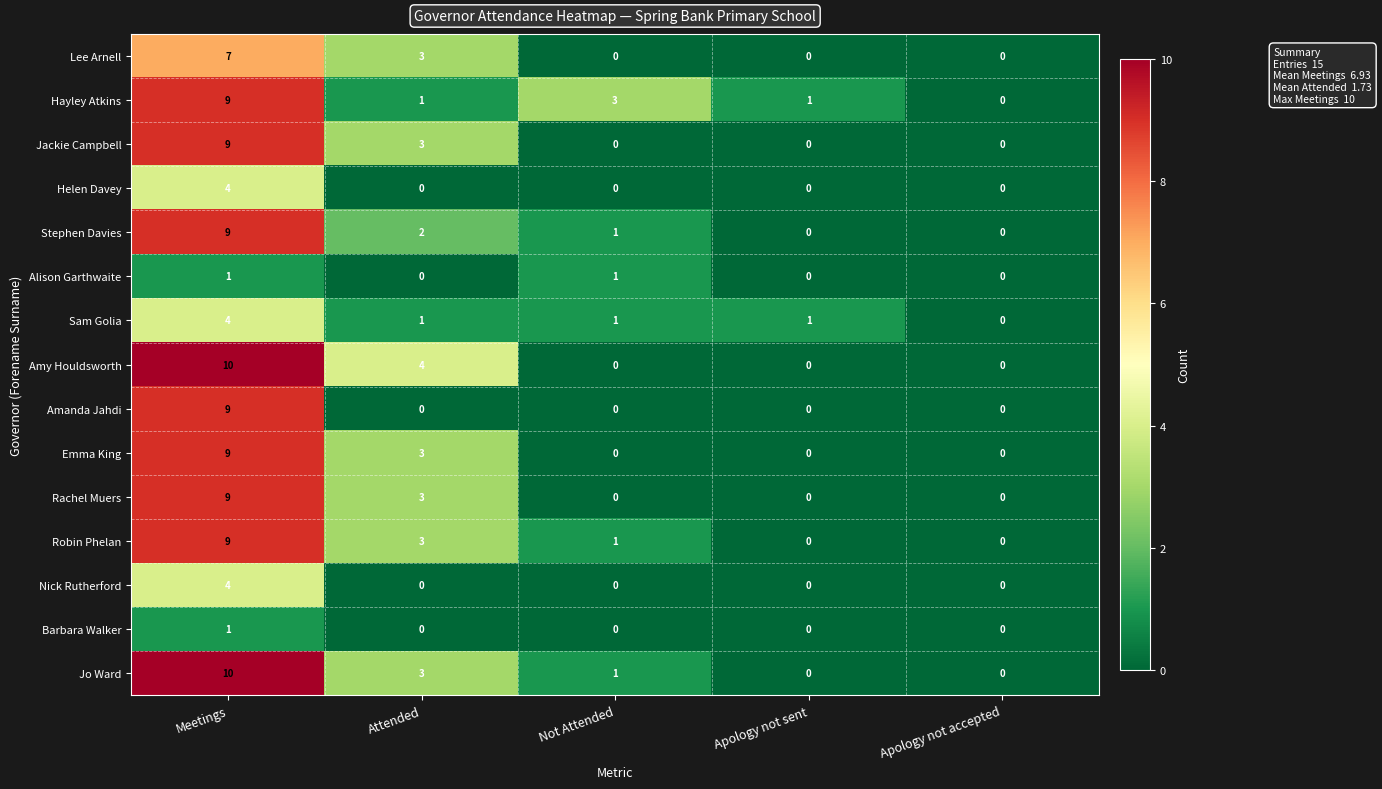

At which category is the sum across all series the highest?

Meetings